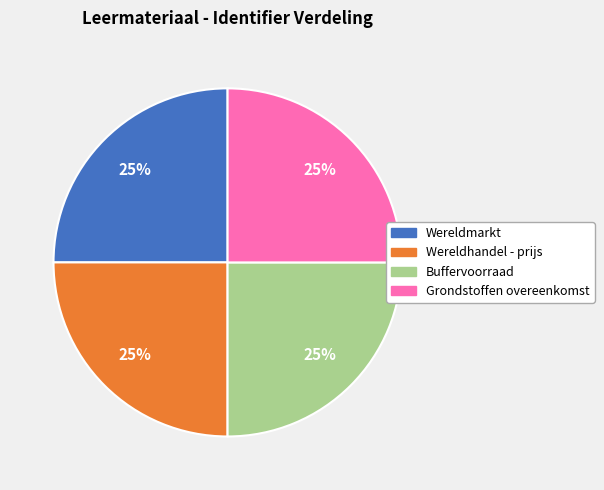

To the nearest percent, what is the average slice percentage?

25%